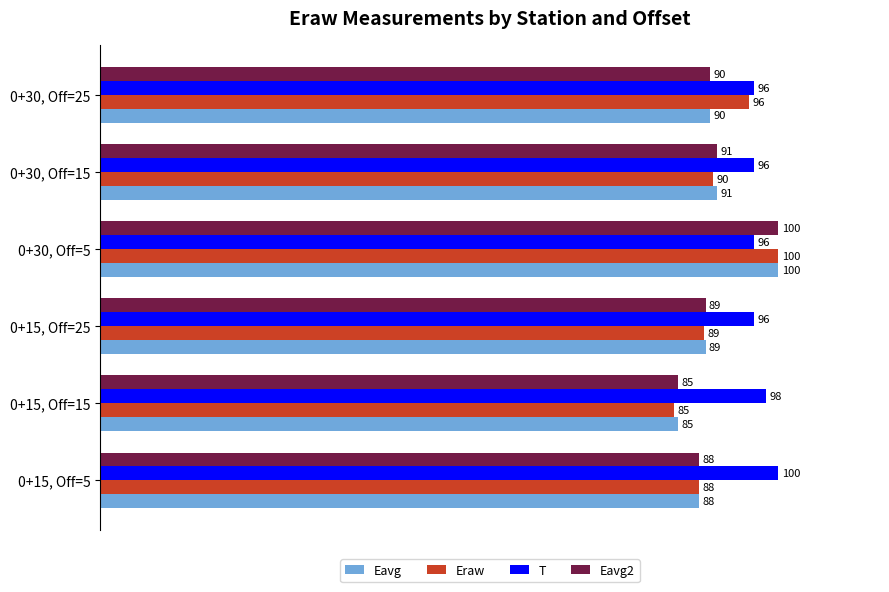

List the labels in order of Eavg2 value, largest first.

0+30, Off=5, 0+30, Off=15, 0+30, Off=25, 0+15, Off=25, 0+15, Off=5, 0+15, Off=15